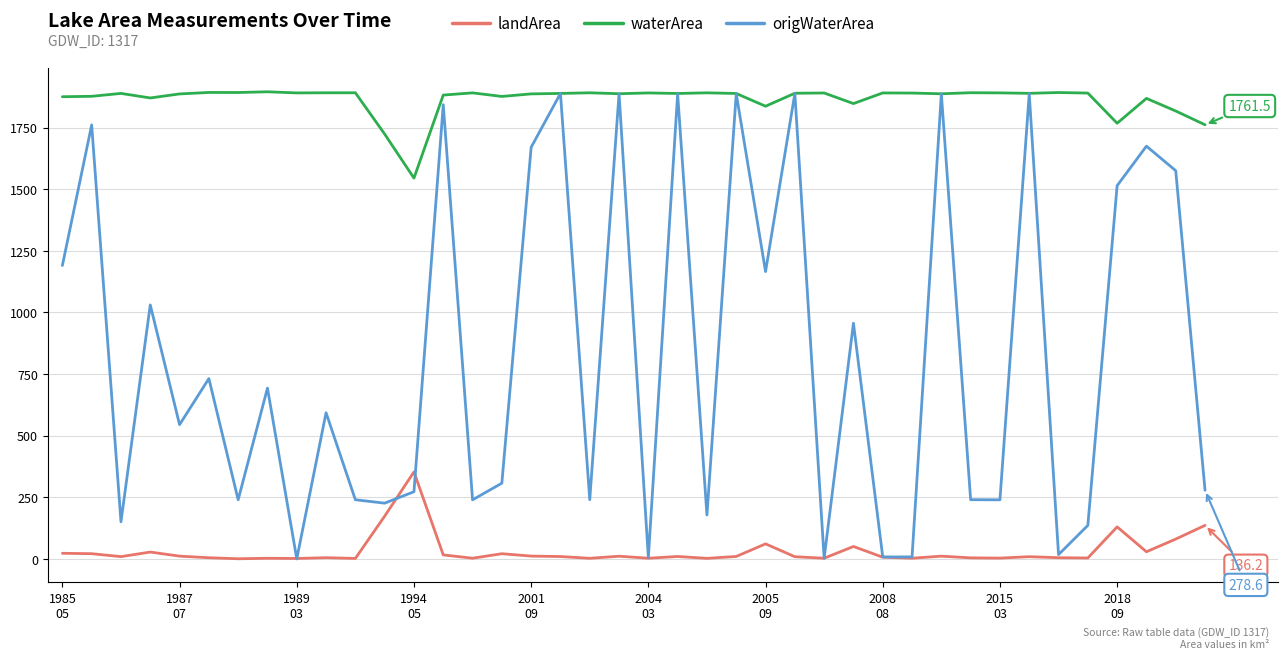

True or false: waterArea and landArea cross at least once.

False